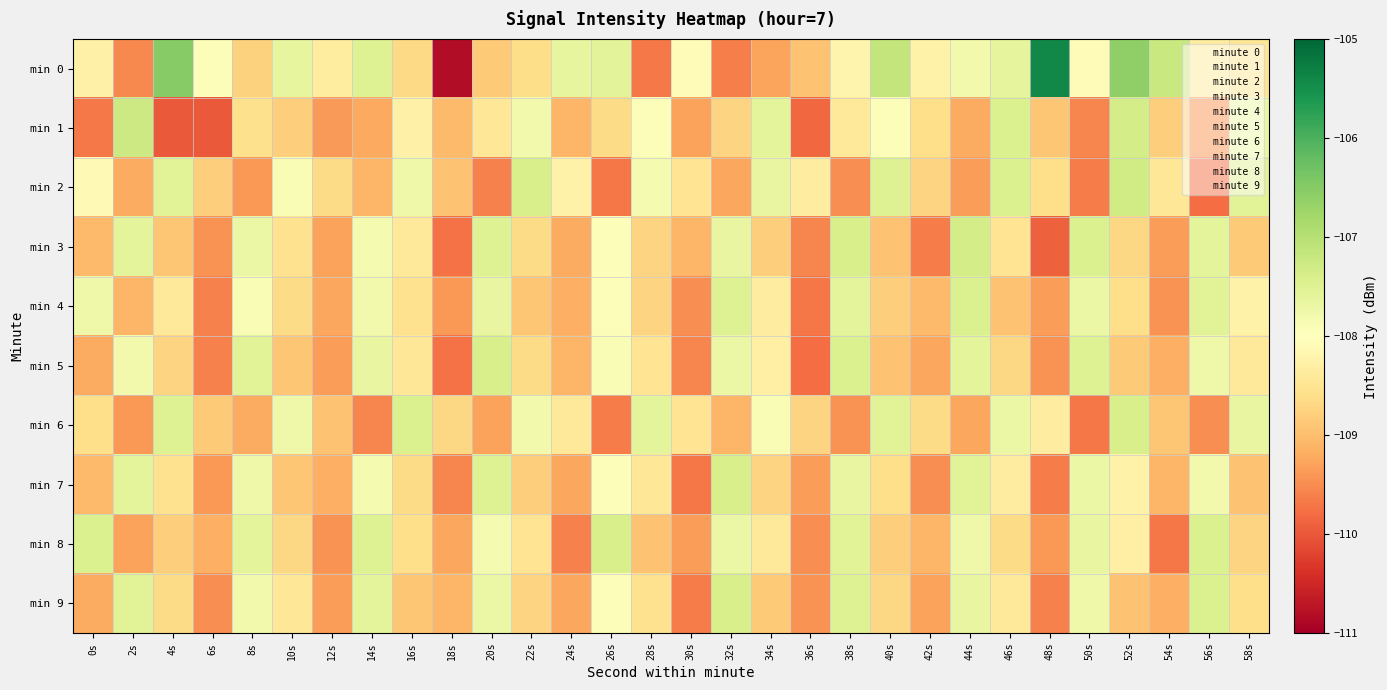

At how many categories does at least one series exceed -106?

1